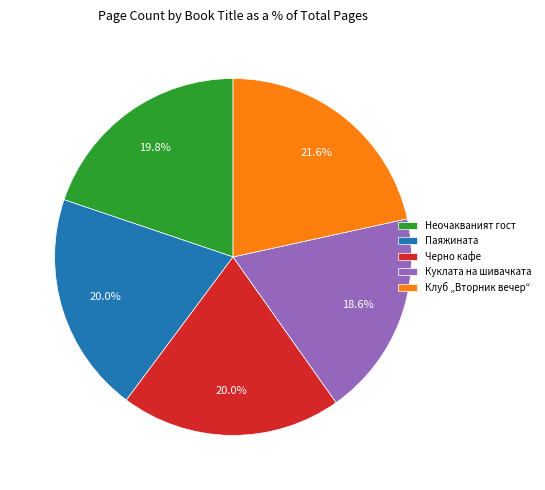

To the nearest percent, what is the difference between the Куклата на шивачката and Клуб „Вторник вечер“ slice percentages?

3%